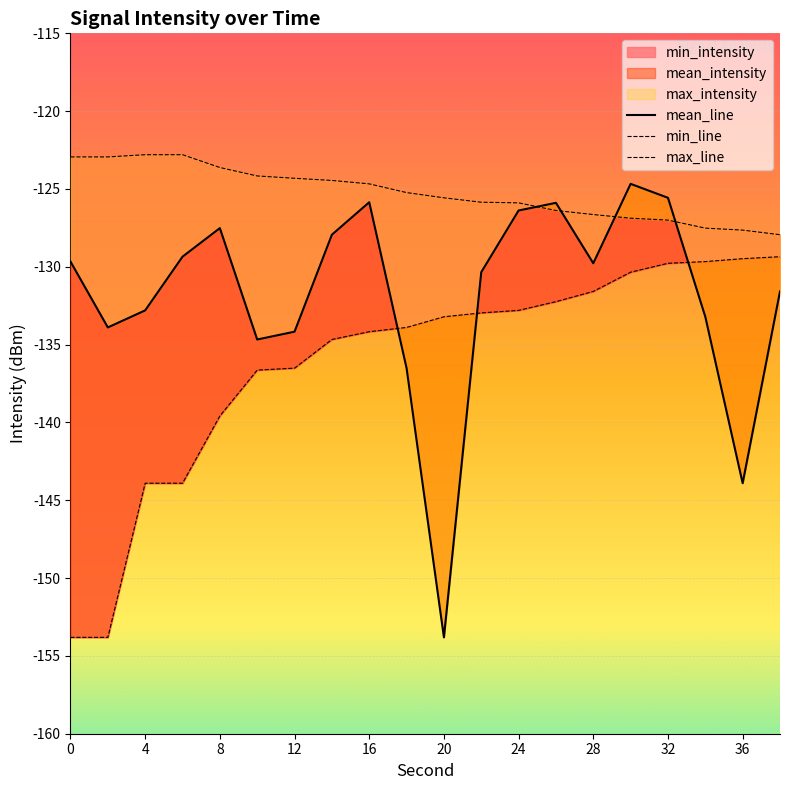

What is the difference between the mean_line values at 17 and 16?

7.6